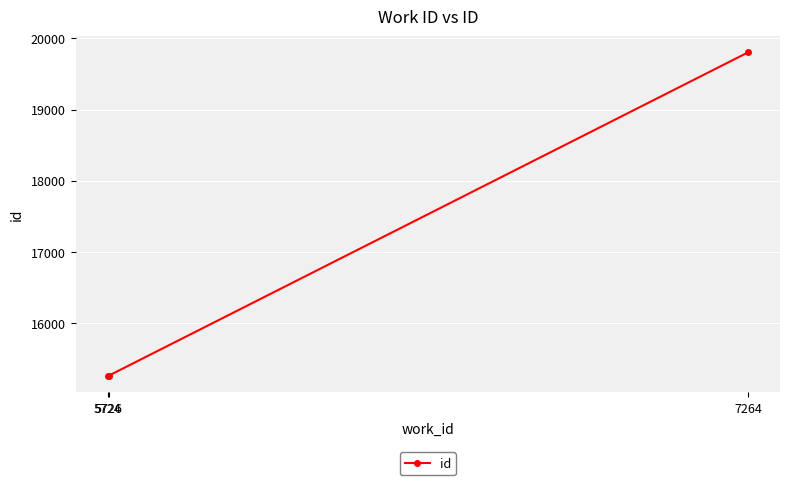

What is the average value?

16772